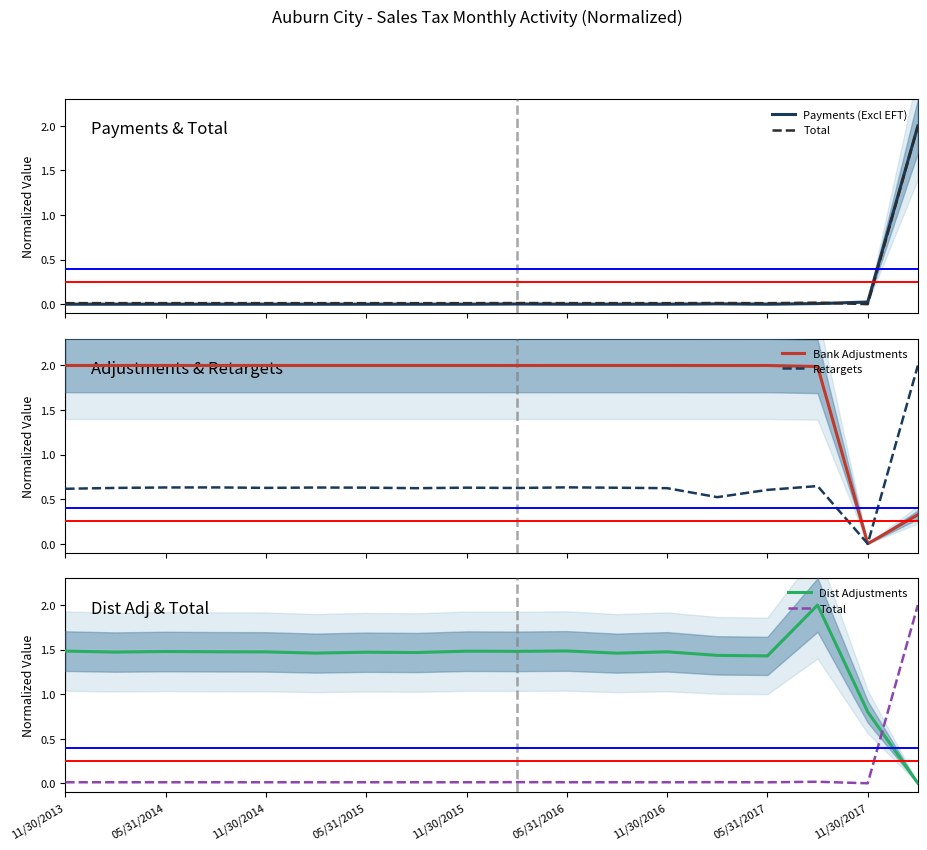

What is the spread (max minus min) of values at 15?

2.0